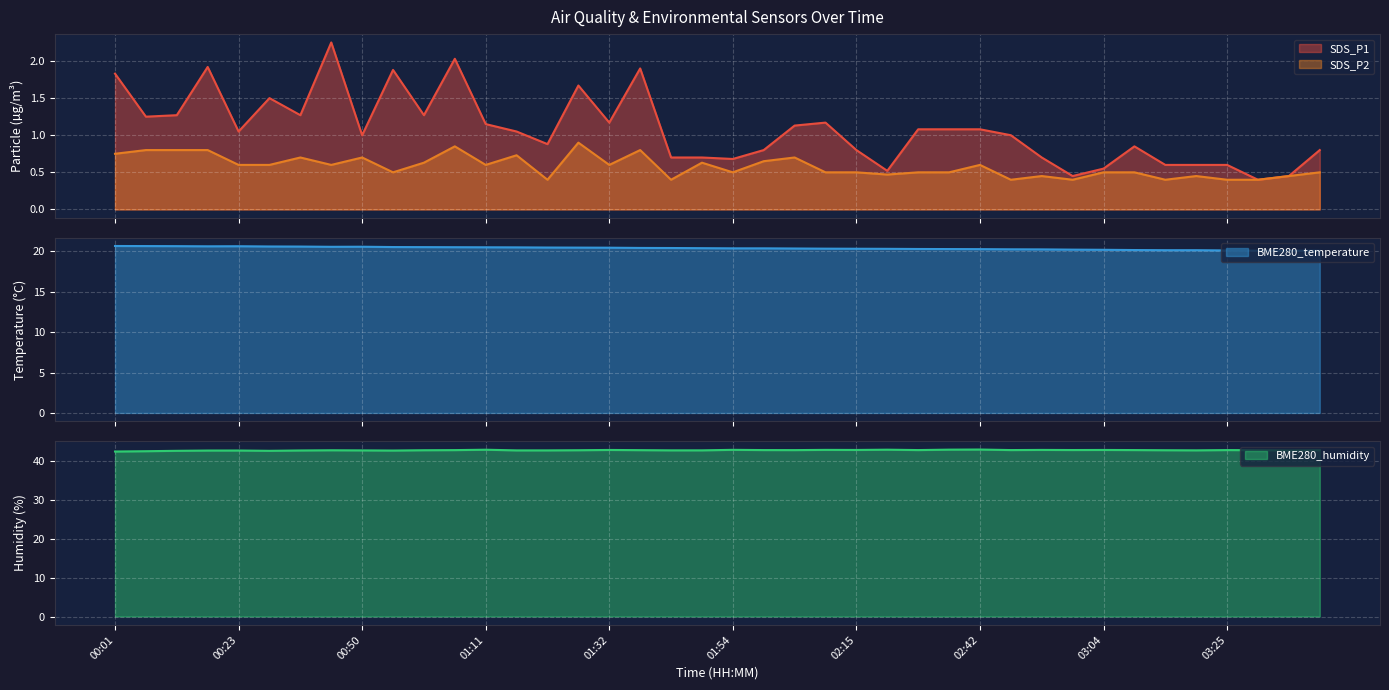

What is the difference between the second highest and minimum values in the SDS_P1 series?

1.6